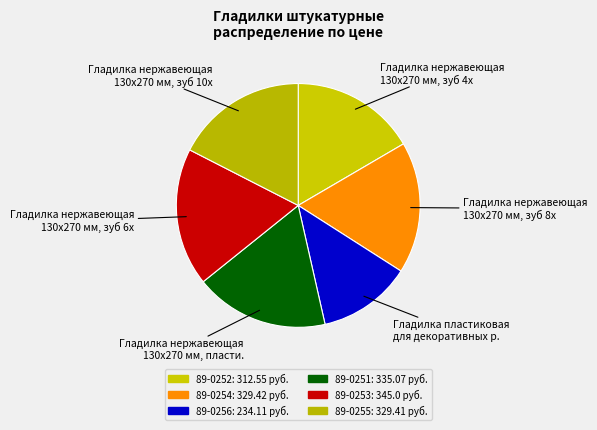

Between 89-0252 and 89-0254, which is larger?

89-0254